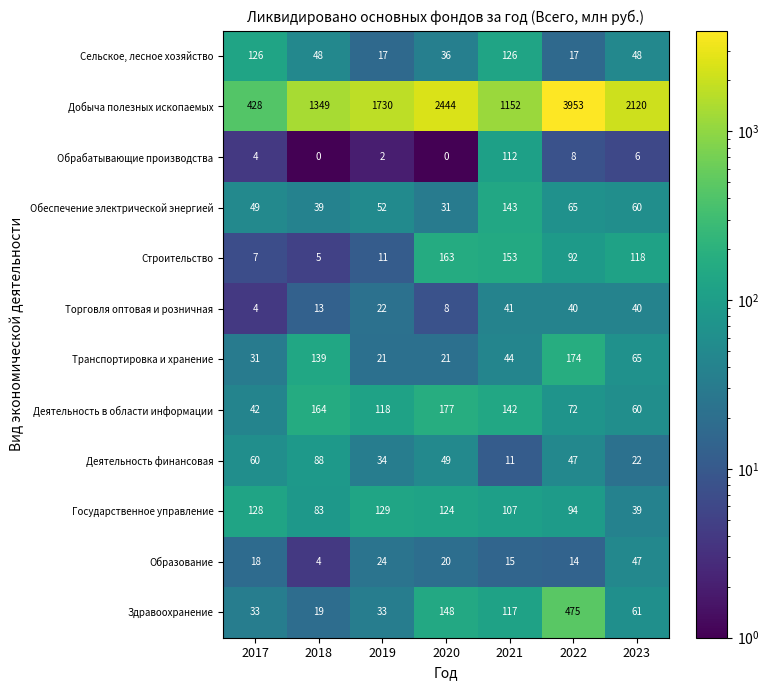

Which category has the highest value in the Обеспечение электрической энергией series?

2021